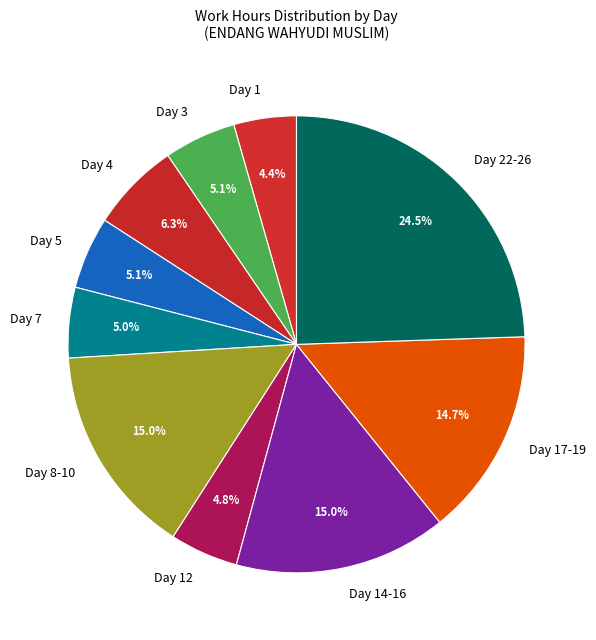

The Day 5 slice represents 5% of the pie. True or false?

True